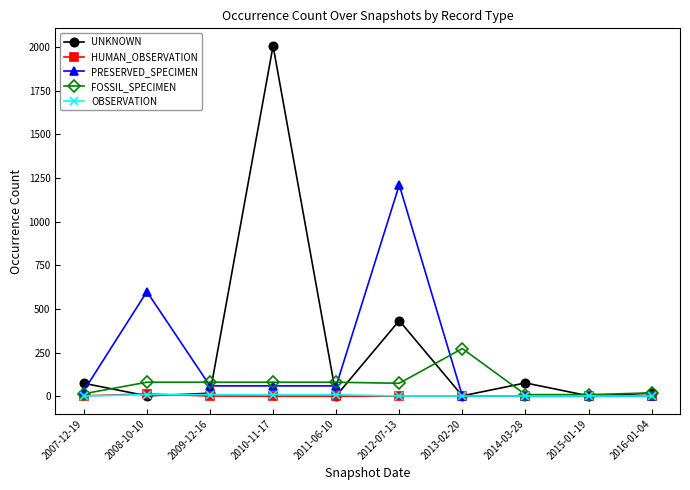

What are all the series names shown in the legend?

UNKNOWN, HUMAN_OBSERVATION, PRESERVED_SPECIMEN, FOSSIL_SPECIMEN, OBSERVATION